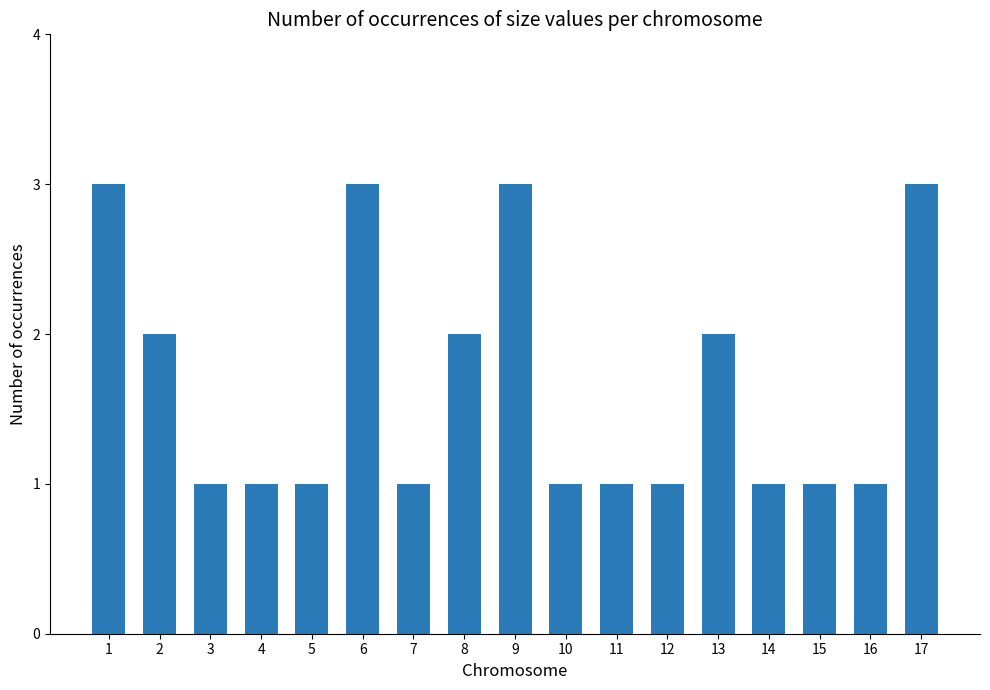

The chart shows a value of 2 at 8. True or false?

True